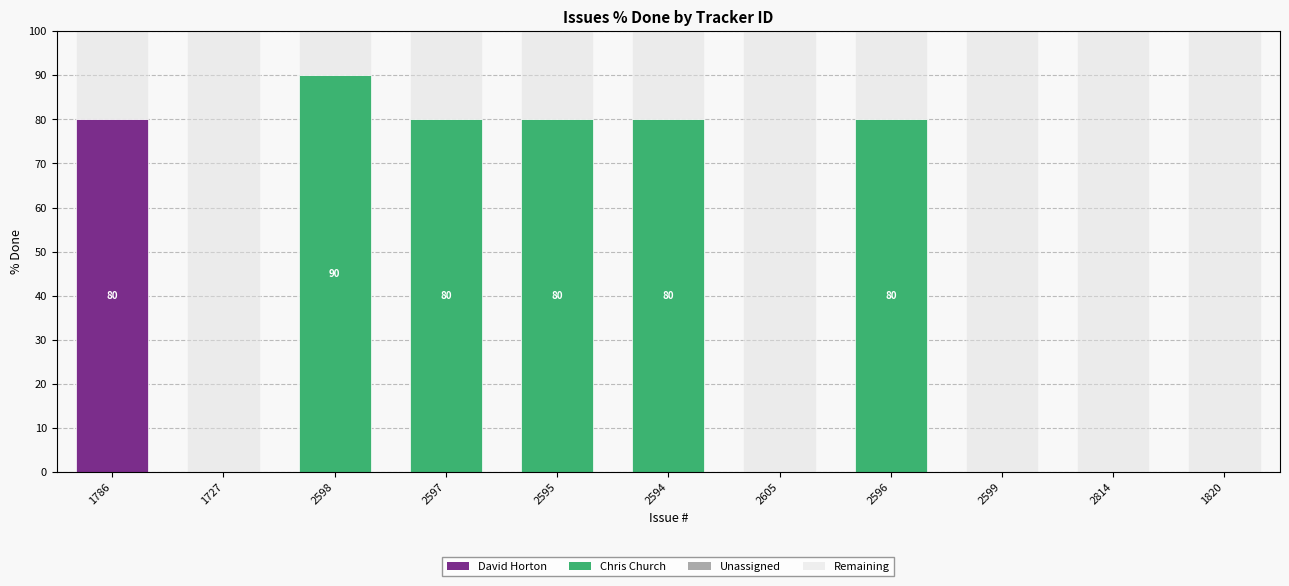

What is the total value across all series at 2814?

100